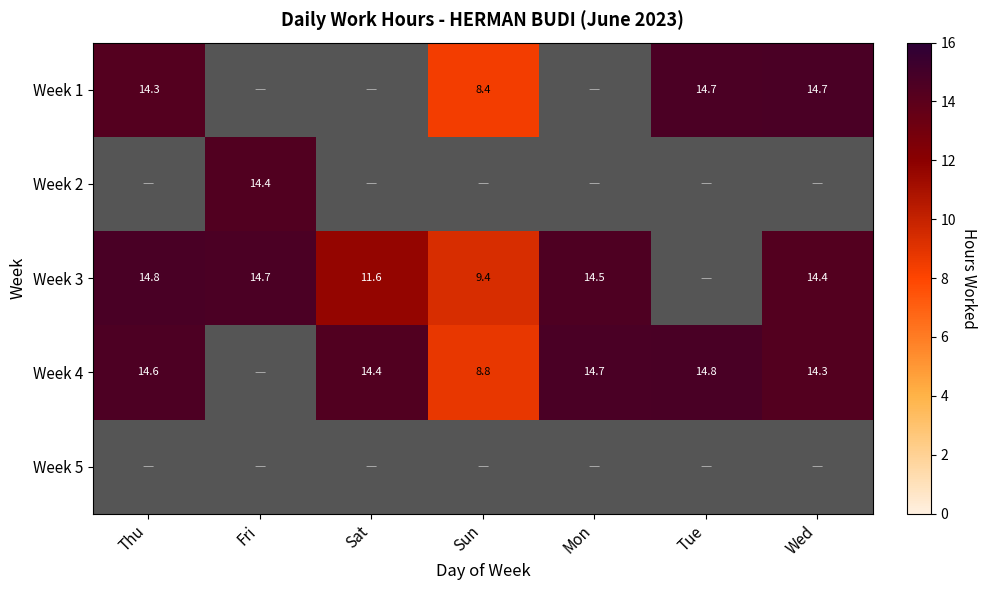

Which has a higher value, Mon or Wed?

Wed